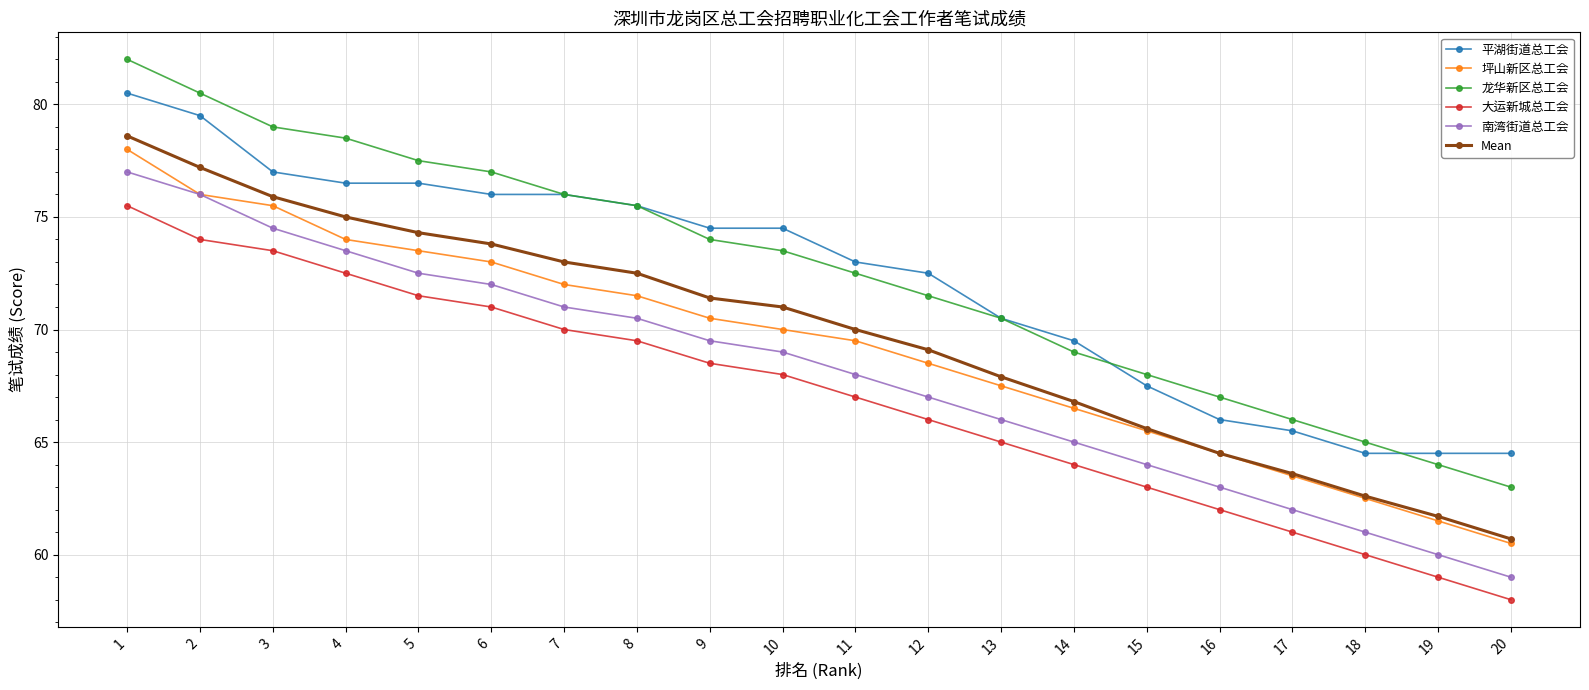

What is the difference between the 龙华新区总工会 values at 5 and 15?

9.5